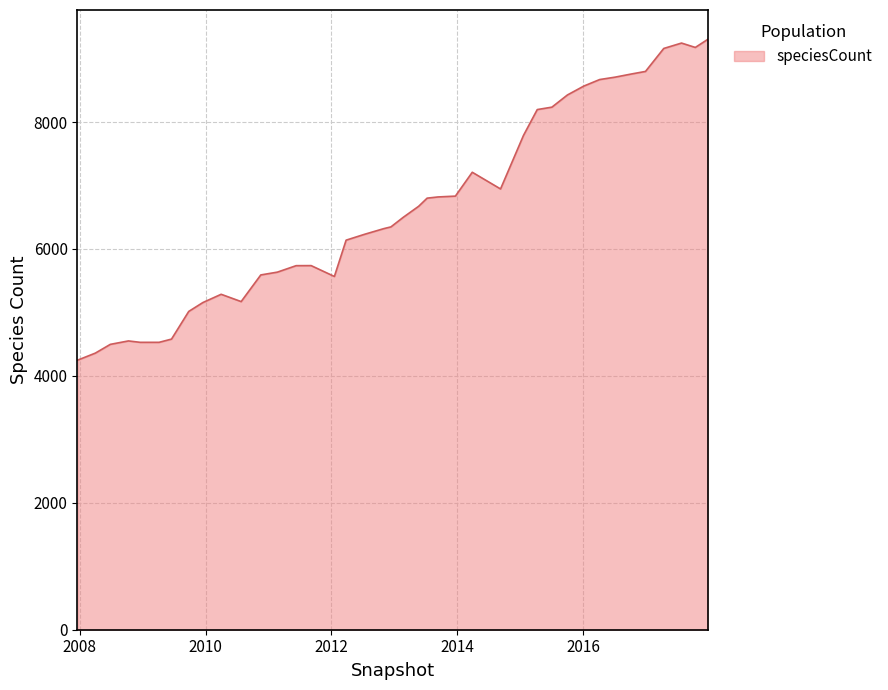

Does the chart display data point markers on the line(s)?

No